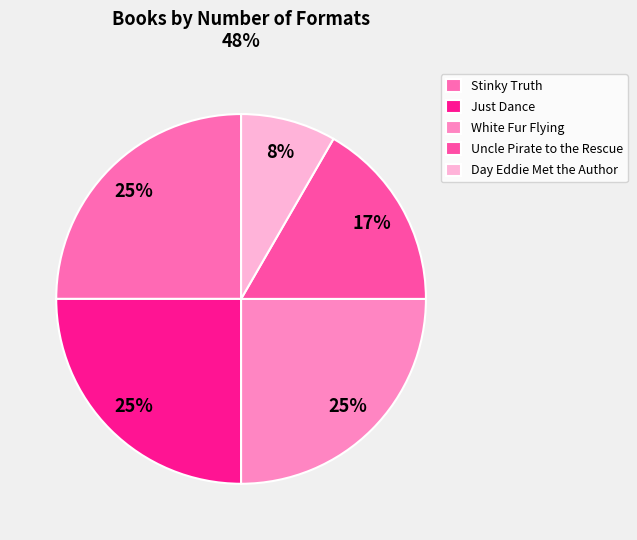

True or false: Day Eddie Met the Author accounts for 8% of the total.

True